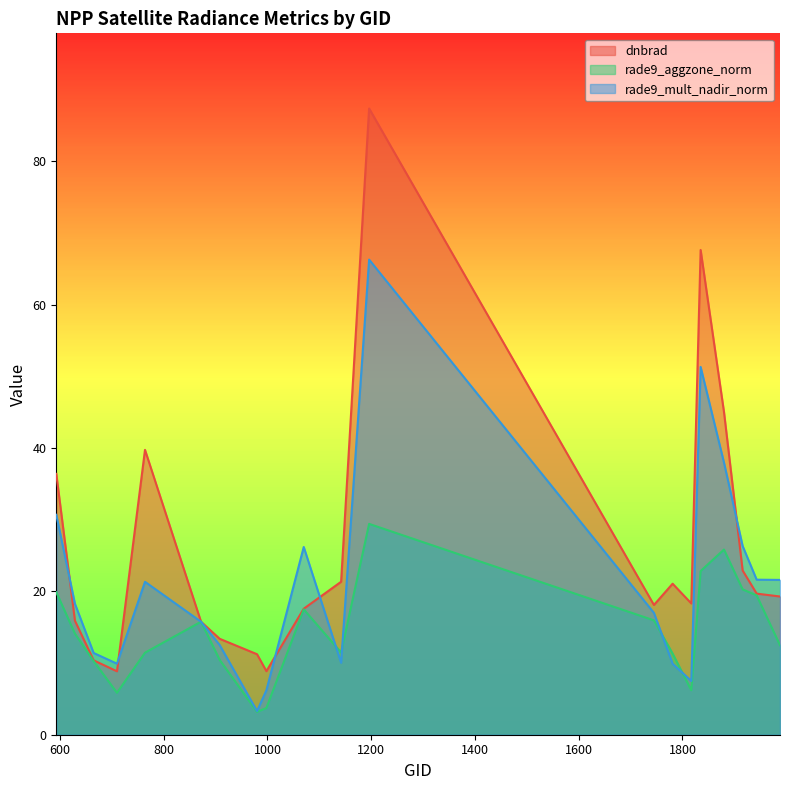

What is the sum of the rade9_mult_nadir_norm values at 1781 and 1817?

17.4